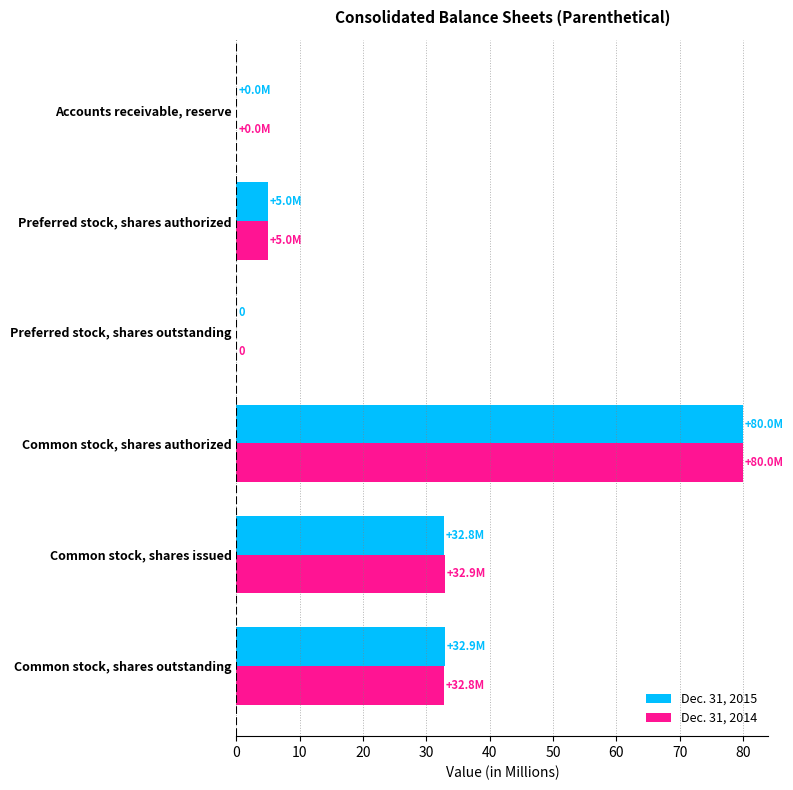

What is the sum of all Dec. 31, 2015 values?

150.7